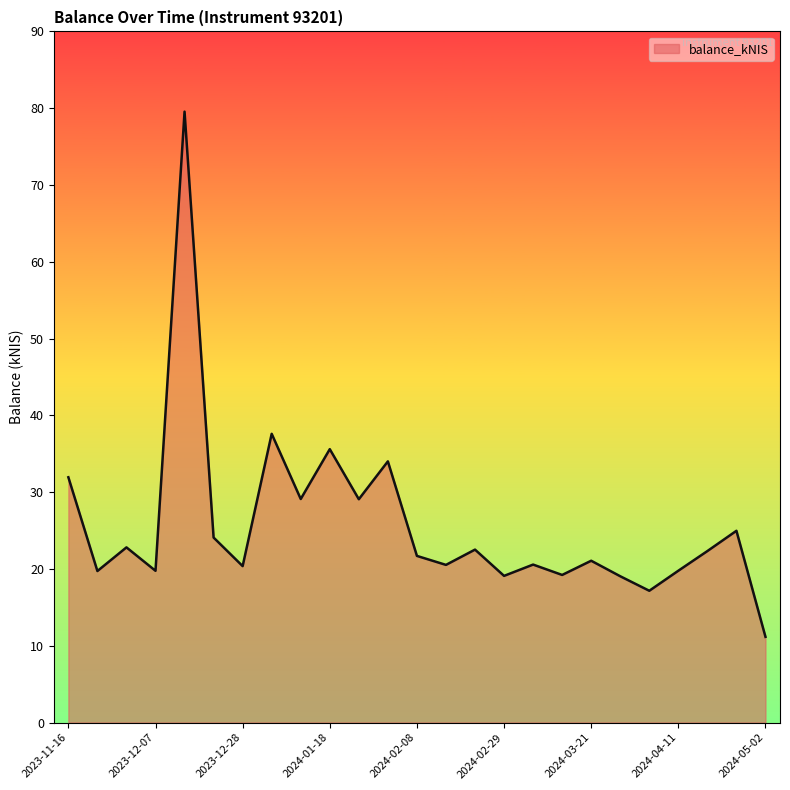

What is the difference between the maximum and minimum values?

68.4